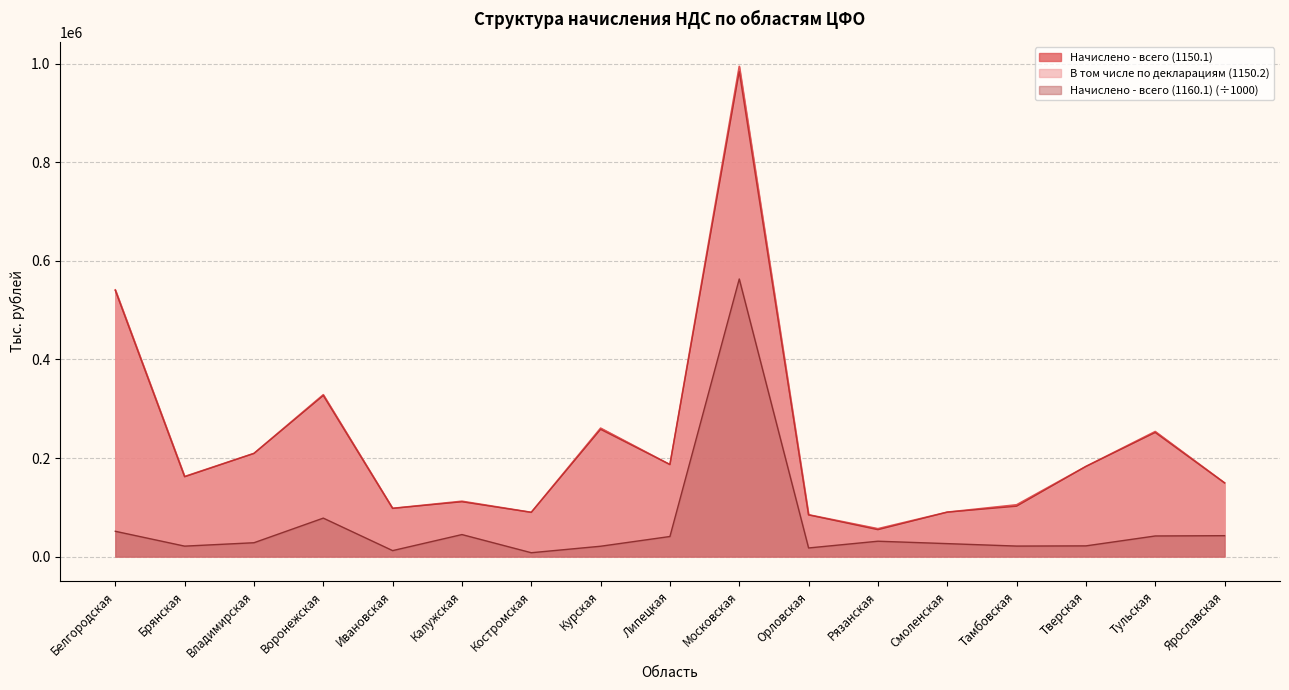

The Начислено - всего (1160.1) series shows 68764.2 at Ярославская. True or false?

False